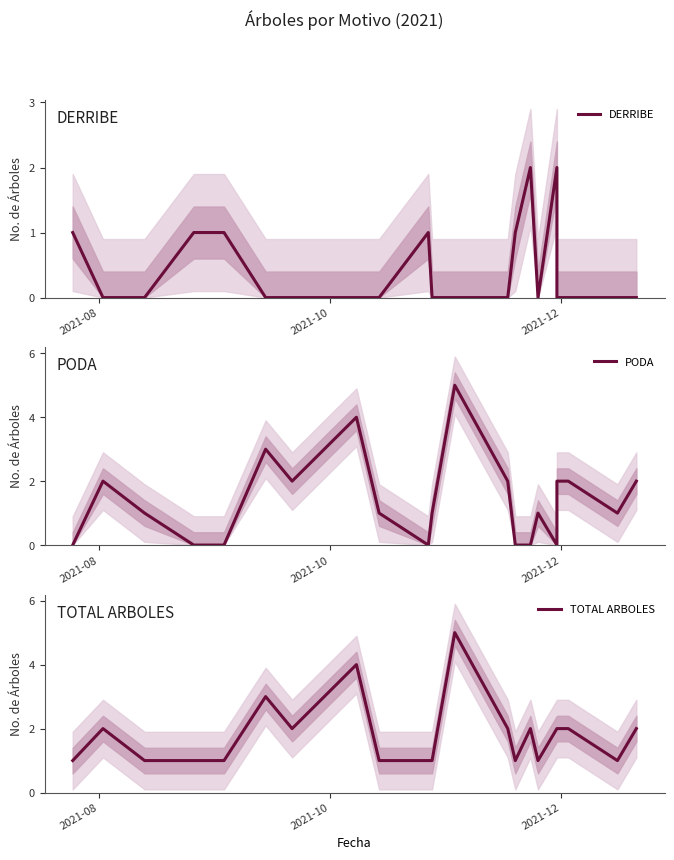

What is the minimum value for TOTAL ARBOLES?

1